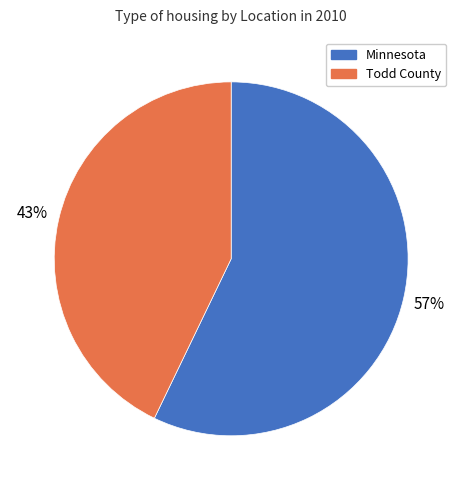

Which has a higher value, Minnesota or Todd County?

Minnesota